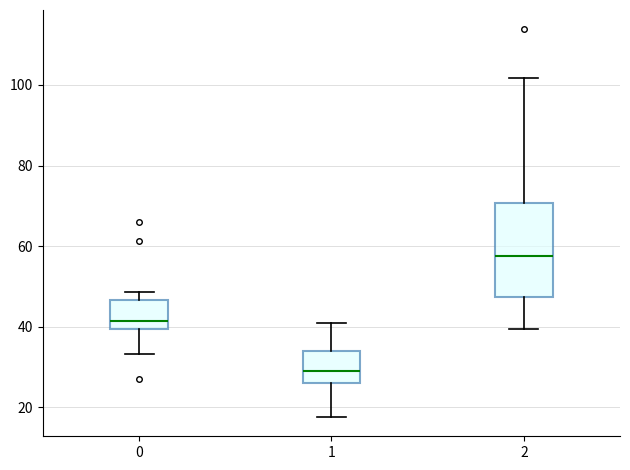

Which box's median line is the highest?

2